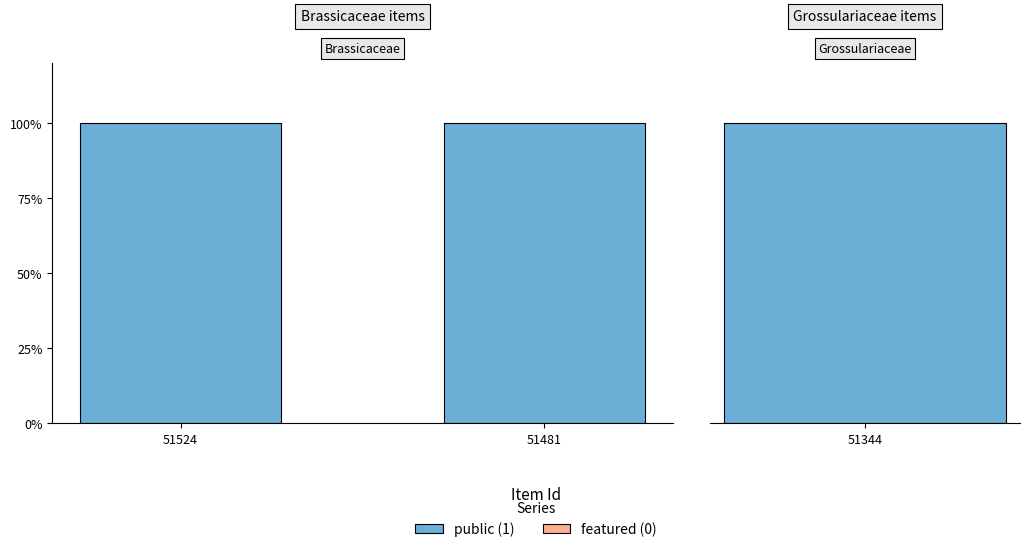

At 51481, list the series in order from largest to smallest.

public, featured